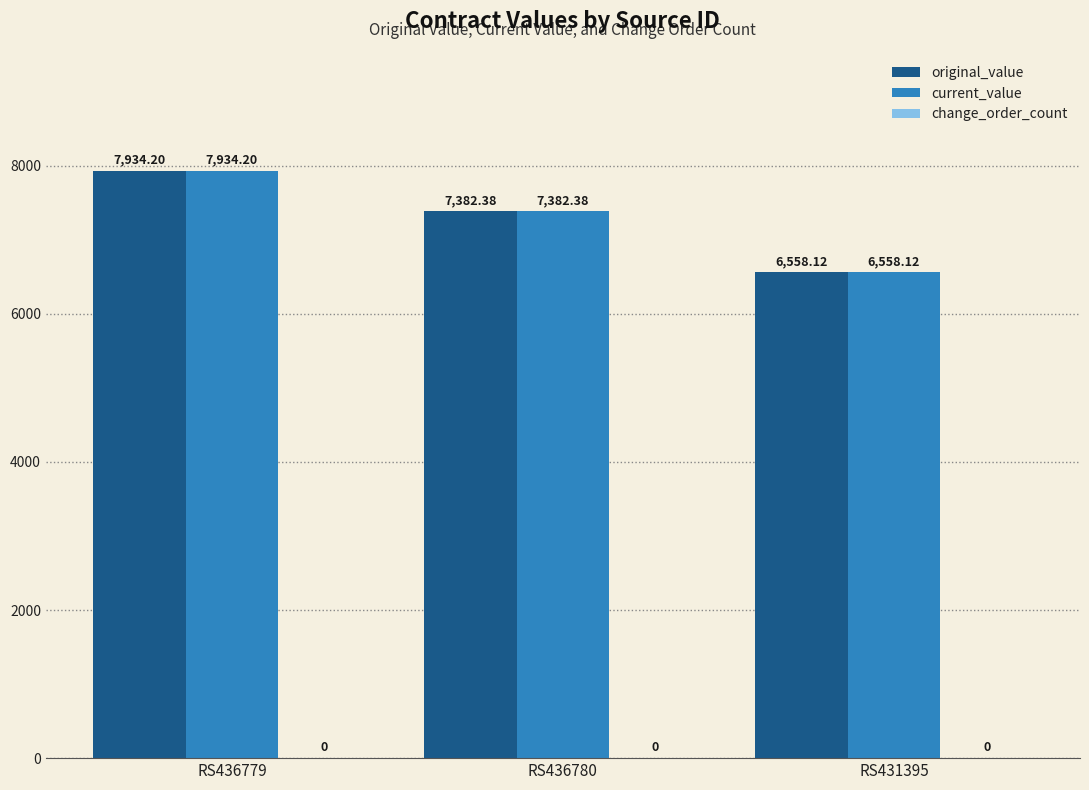

What is the label of the 3rd bar from the right?

RS436779